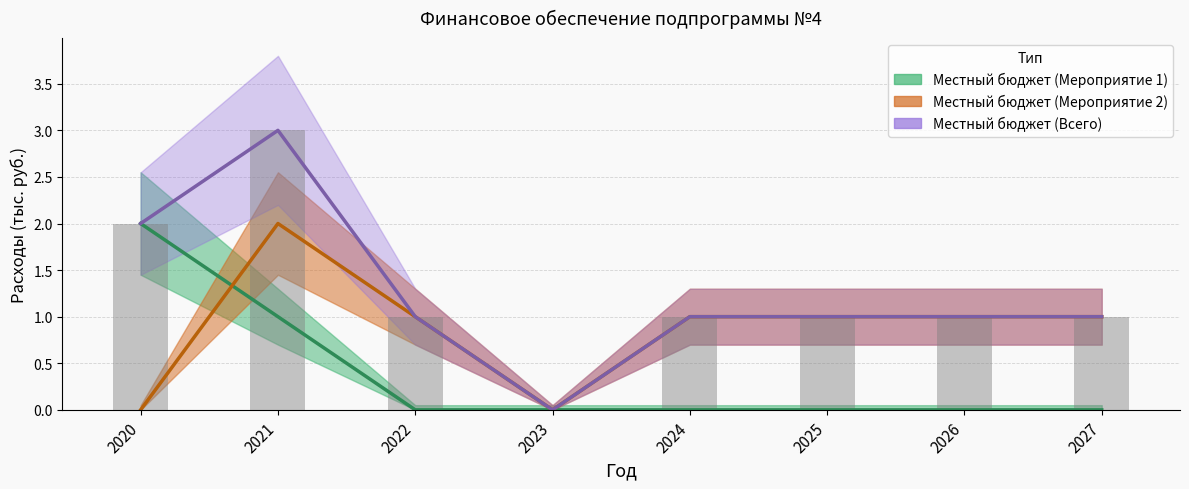

Reading left to right, extract all data points from this chart.

Местный бюджет (Мероприятие 1): 2020=2	2021=1	2022=0	2023=0	2024=0	2025=0	2026=0	2027=0
Местный бюджет (Мероприятие 2): 2020=0	2021=2	2022=1	2023=0	2024=1	2025=1	2026=1	2027=1
Местный бюджет (Всего): 2020=2	2021=3	2022=1	2023=0	2024=1	2025=1	2026=1	2027=1